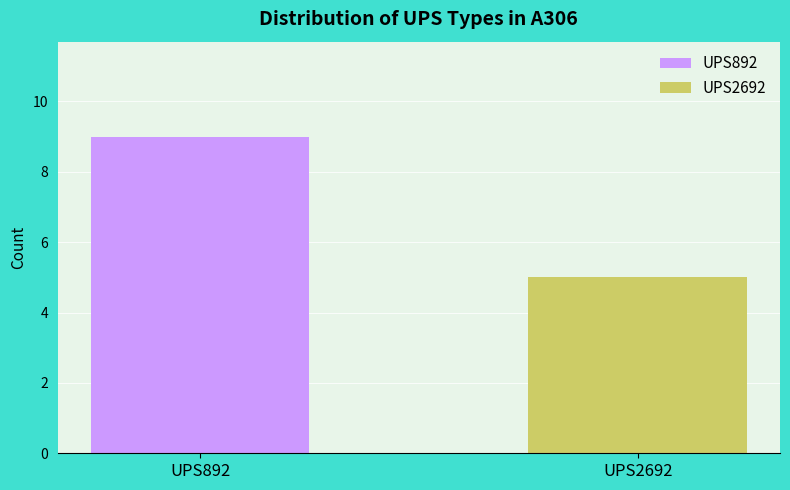

What is the lowest value of the UPS2692 series?

5